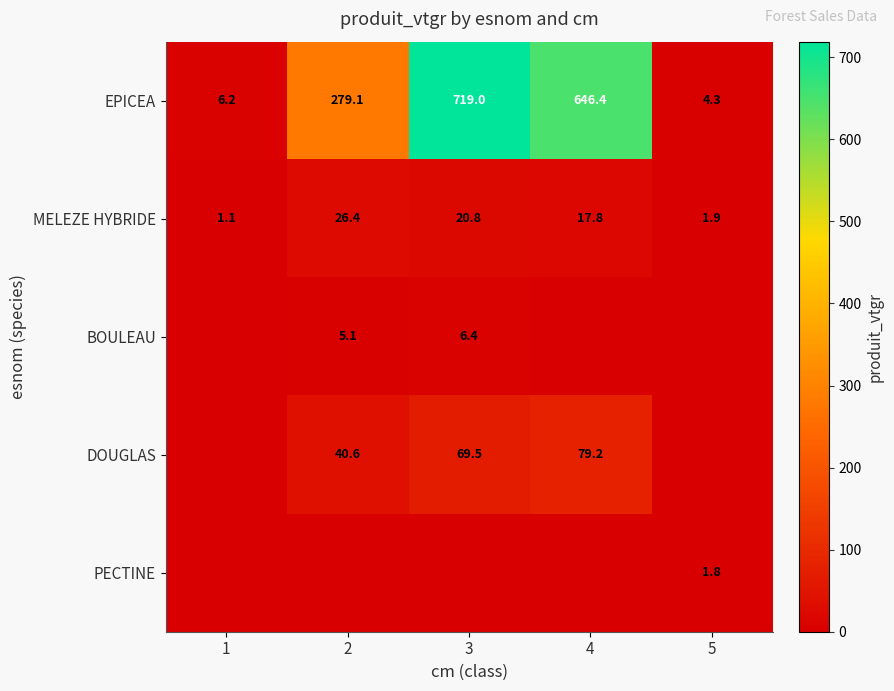

At which label does EPICEA reach its peak?

3